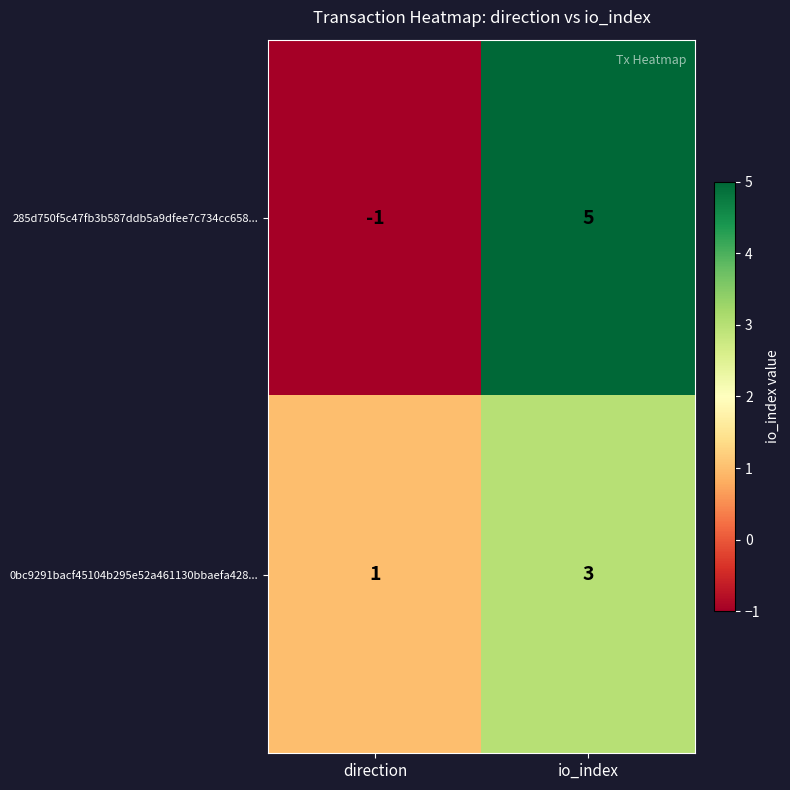

Which series has the largest range (max minus min)?

285d750f5c47fb3b587ddb5a9dfee7c734cc658...